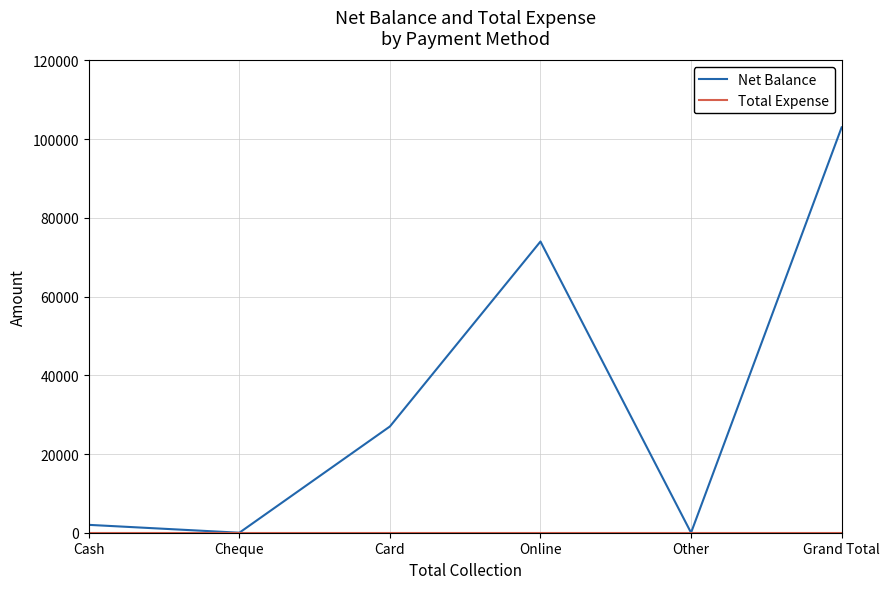

Which series changed the most between Card and Other?

Net Balance